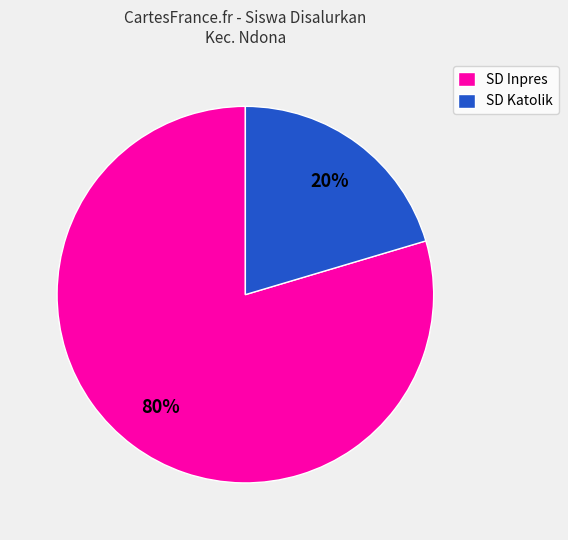

Count the number of slices in the pie.

2